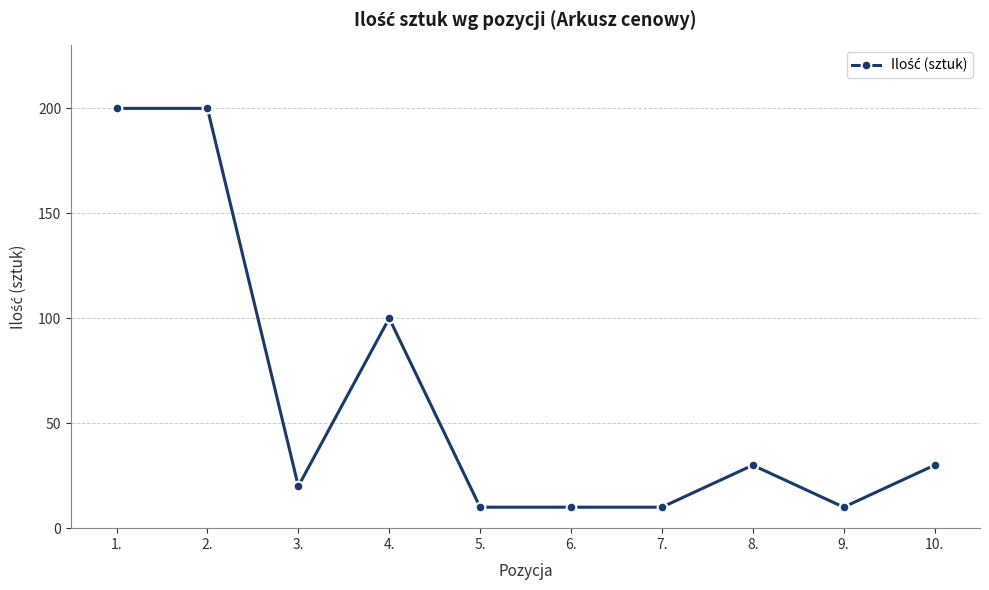

Reading left to right, transcribe all the data shown in this chart.

1.=200	2.=200	3.=20	4.=100	5.=10	6.=10	7.=10	8.=30	9.=10	10.=30